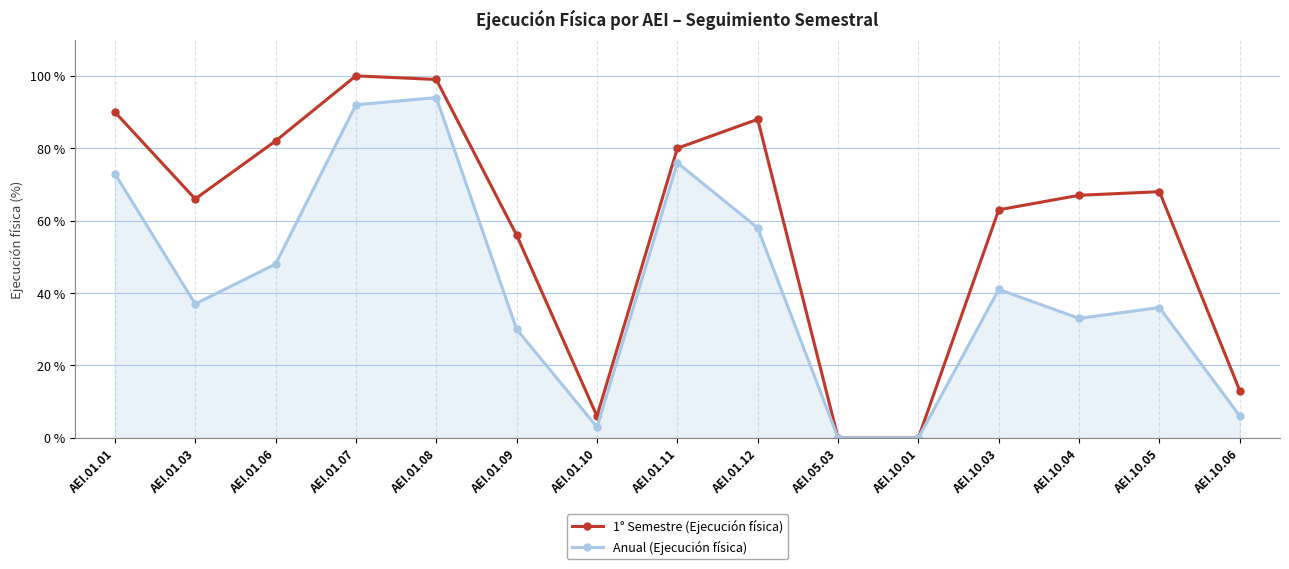

In 1° Semestre (Ejecución física), how many points are higher than both neighbors (excluding endpoints)?

3